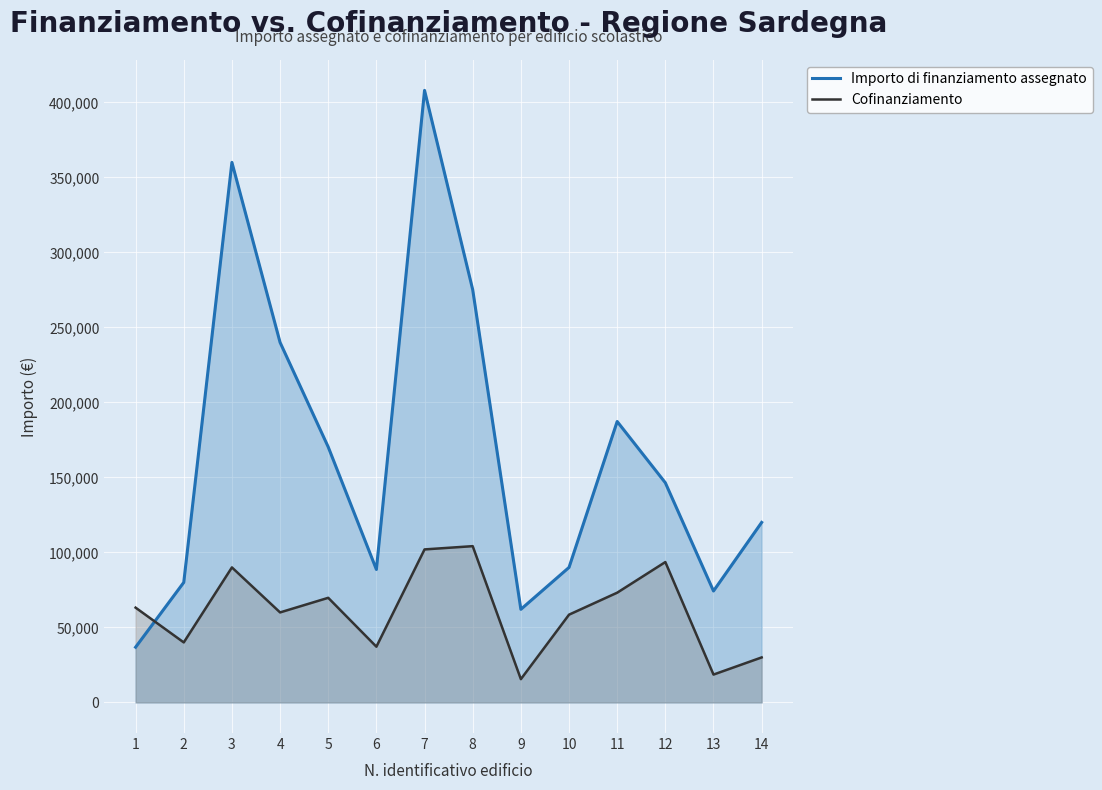

At which label does Cofinanziamento first exceed 63184?

3